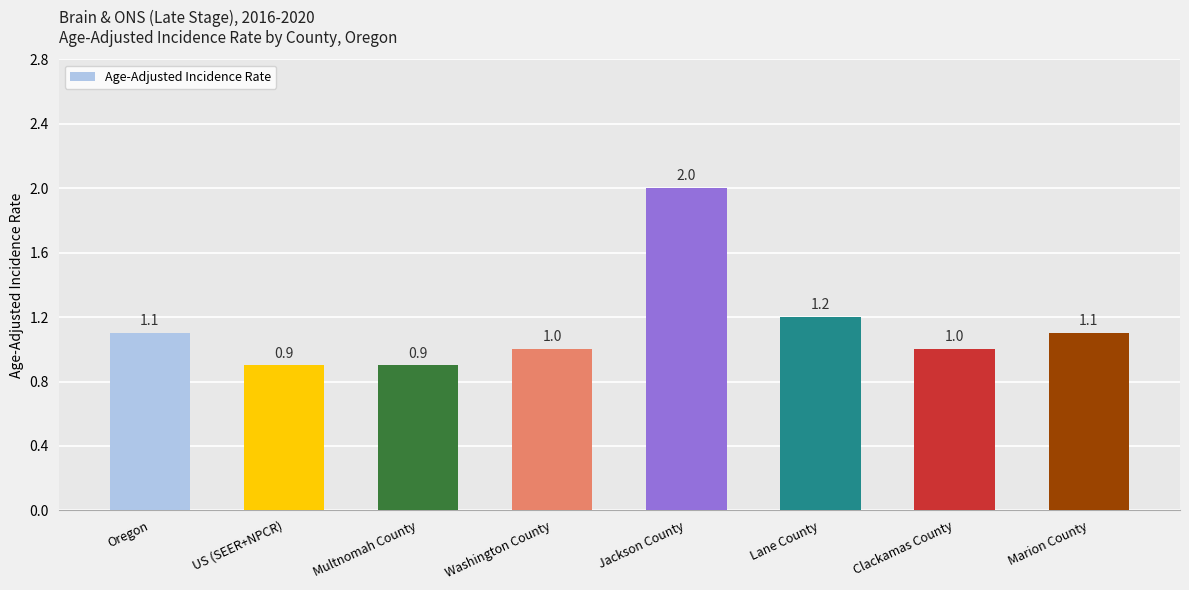

Reading right to left, what are all the values shown in this chart?

Marion County=1.1	Clackamas County=1.0	Lane County=1.2	Jackson County=2.0	Washington County=1.0	Multnomah County=0.9	US (SEER+NPCR)=0.9	Oregon=1.1